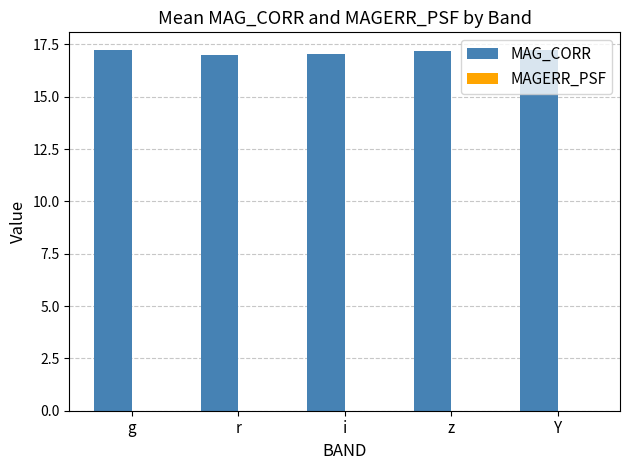

Which series has the largest total across all categories?

MAG_CORR